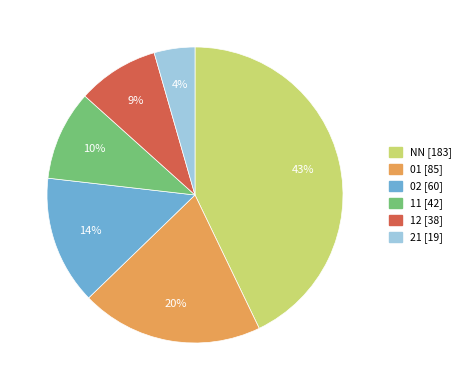

Rank the categories by value from lowest to highest.

21, 12, 11, 02, 01, NN